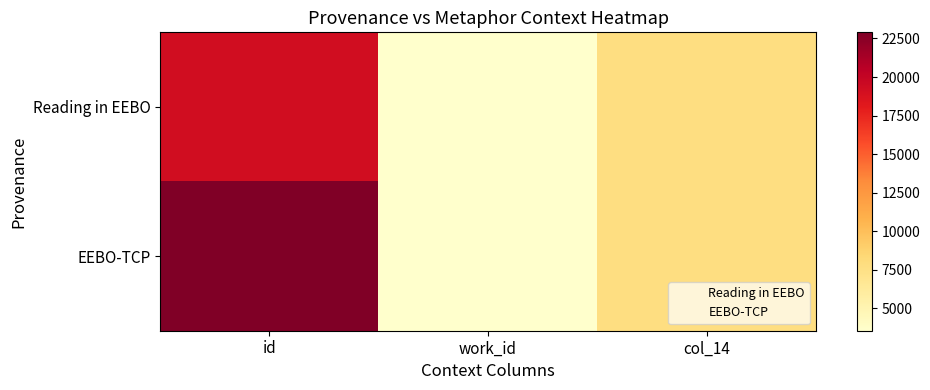

What is the total value across all series at id?

42132